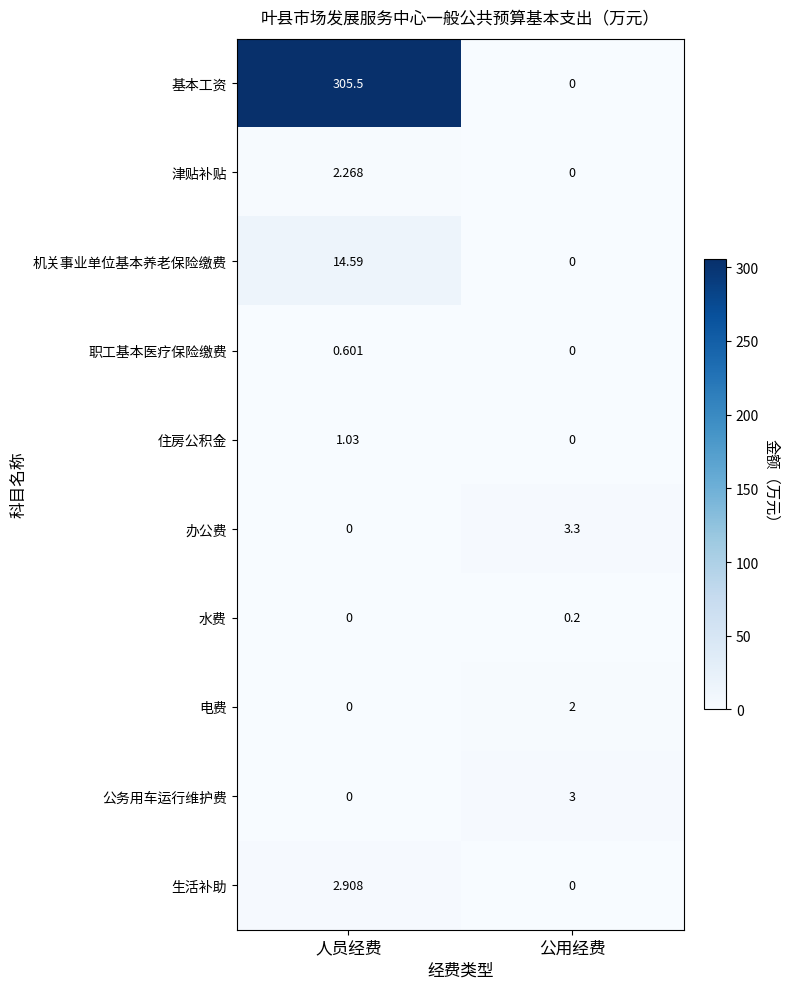

Which series has the largest range (max minus min)?

基本工资